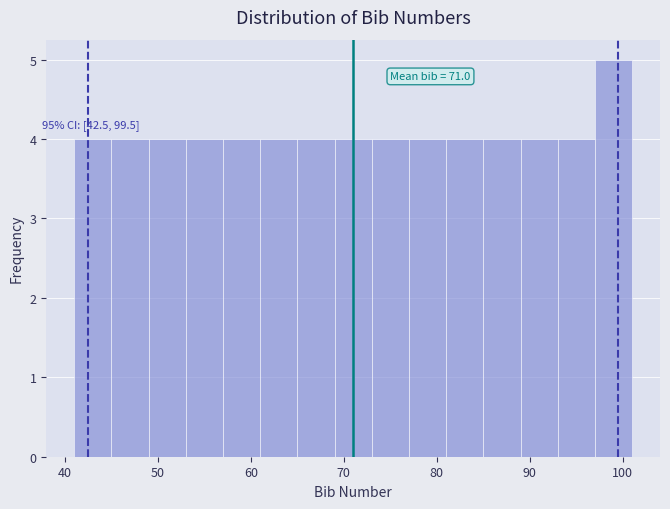

Which range on the x-axis has the tallest bar?

97 to 101